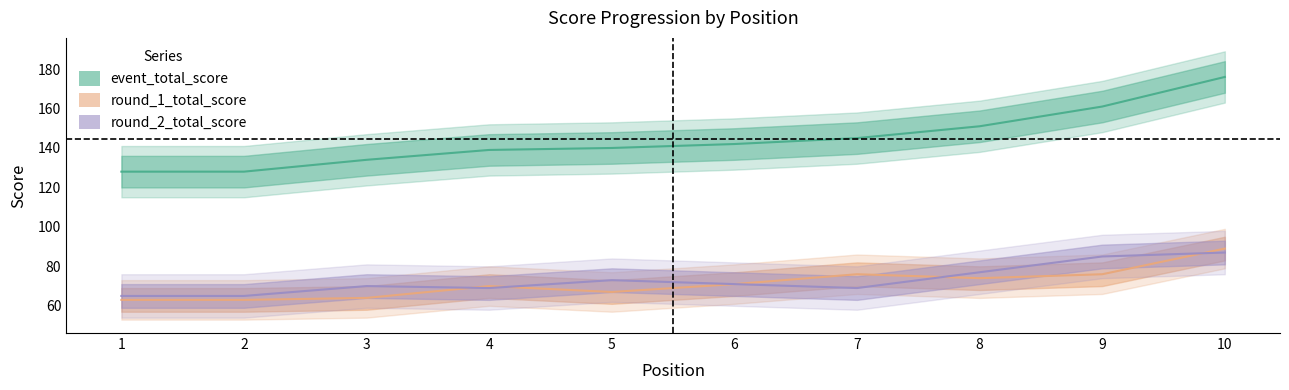

What are all the series names shown in the legend?

event_total_score, round_1_total_score, round_2_total_score